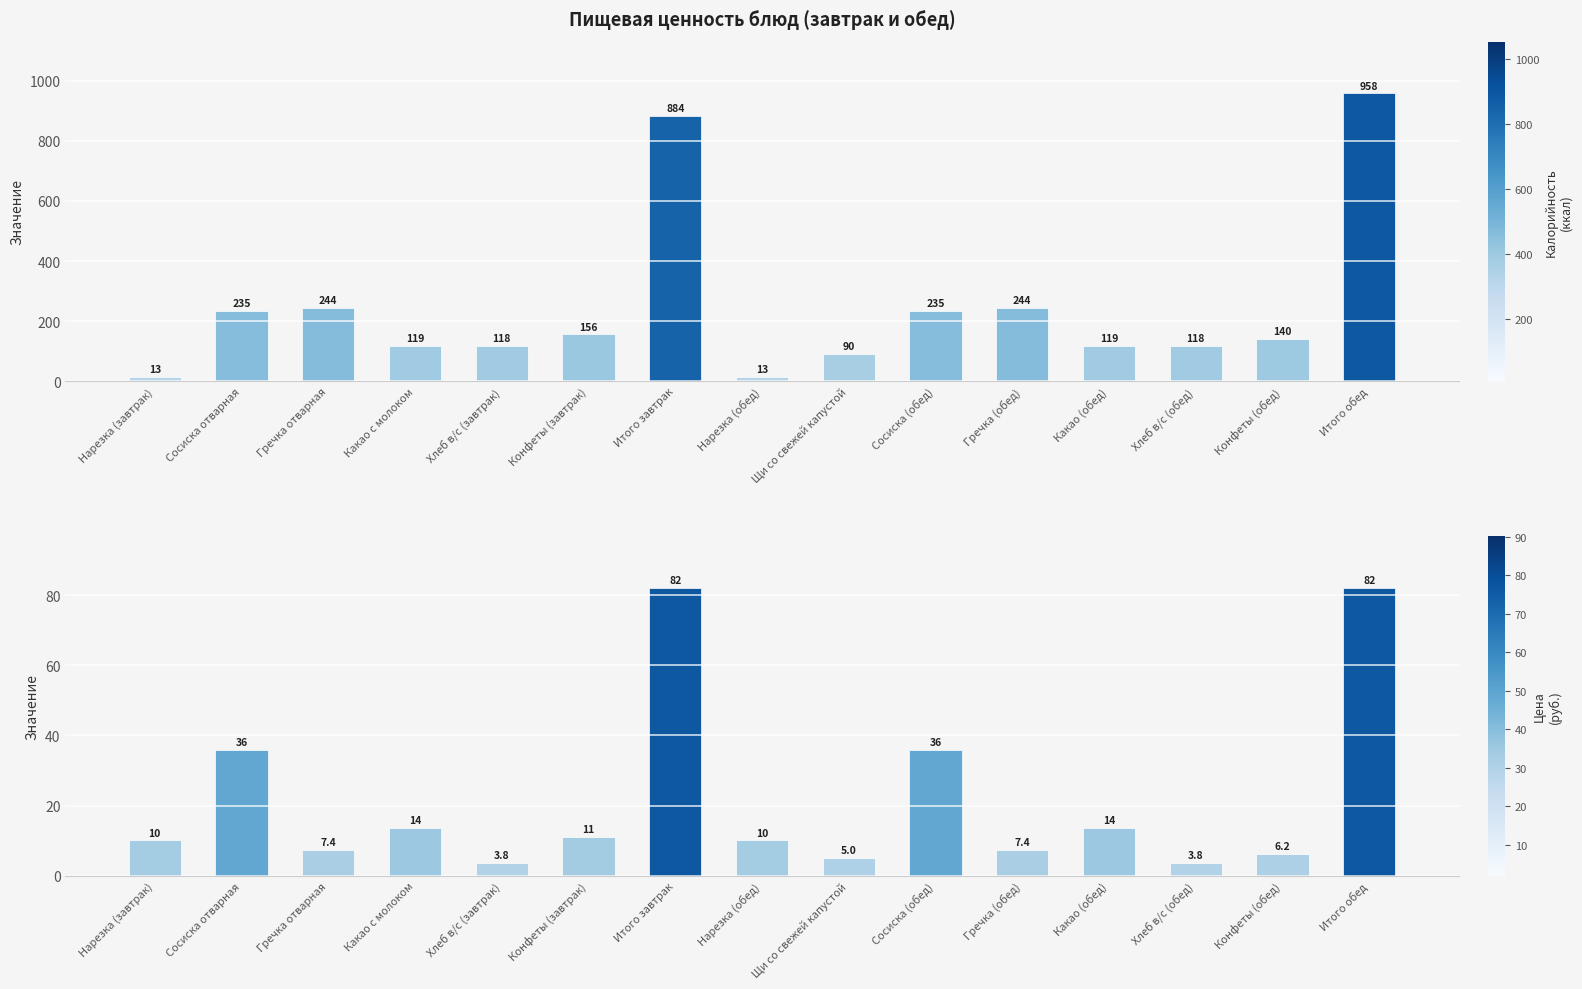

Between Гречка (обед) and Конфеты (обед), which series saw the biggest shift?

Калорийность